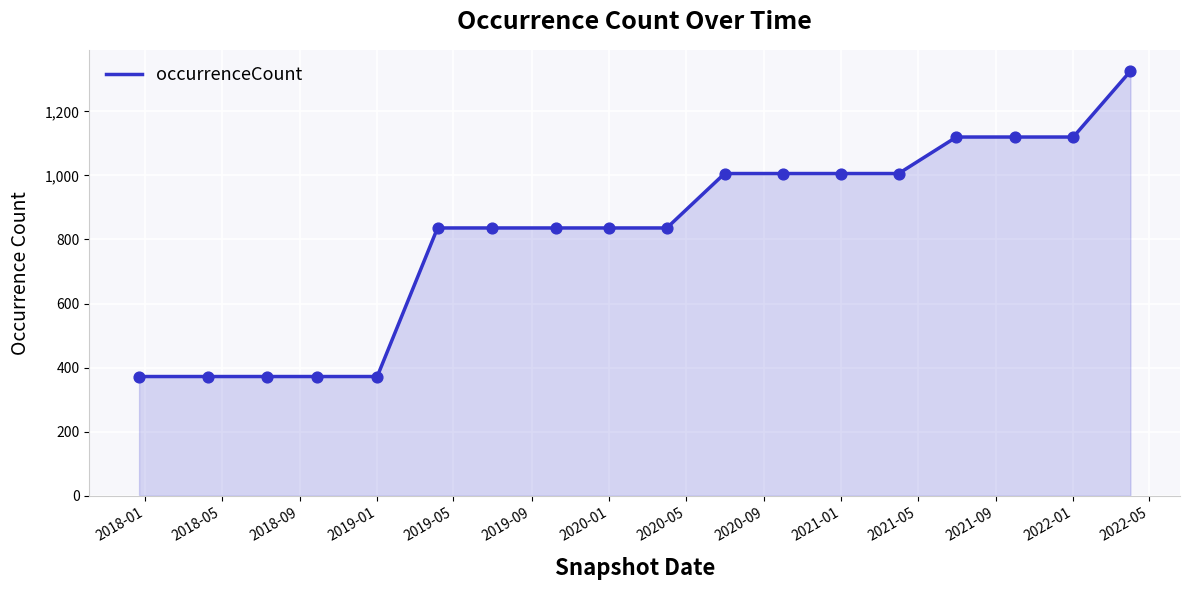

What is the smallest value displayed?

372